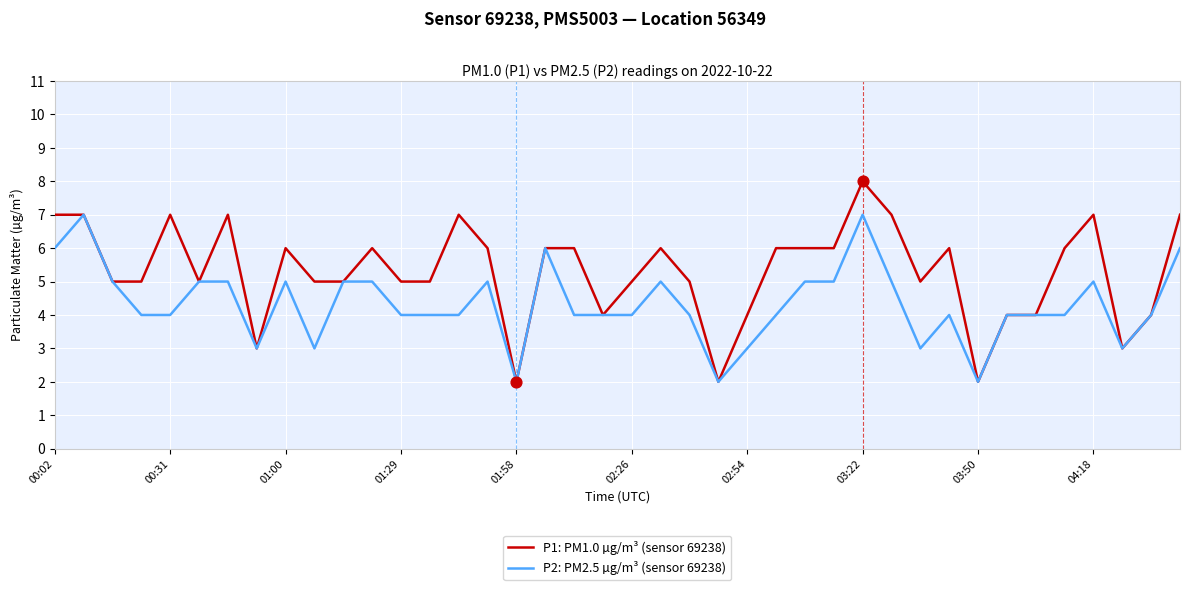

Which series has the largest total across all categories?

P1: PM1.0 µg/m³ (sensor 69238)